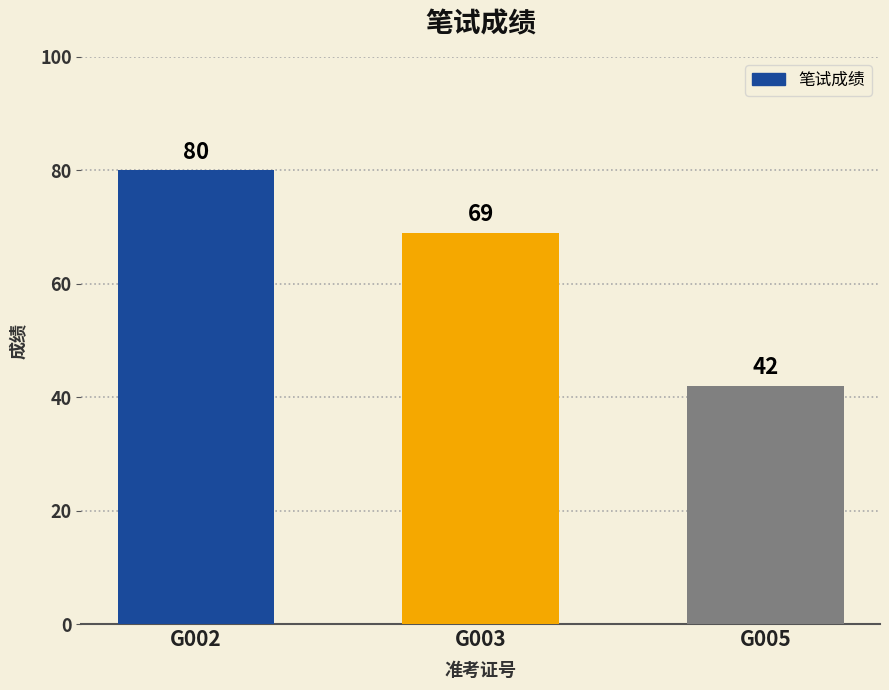

Between G003 and G005, which is larger?

G003